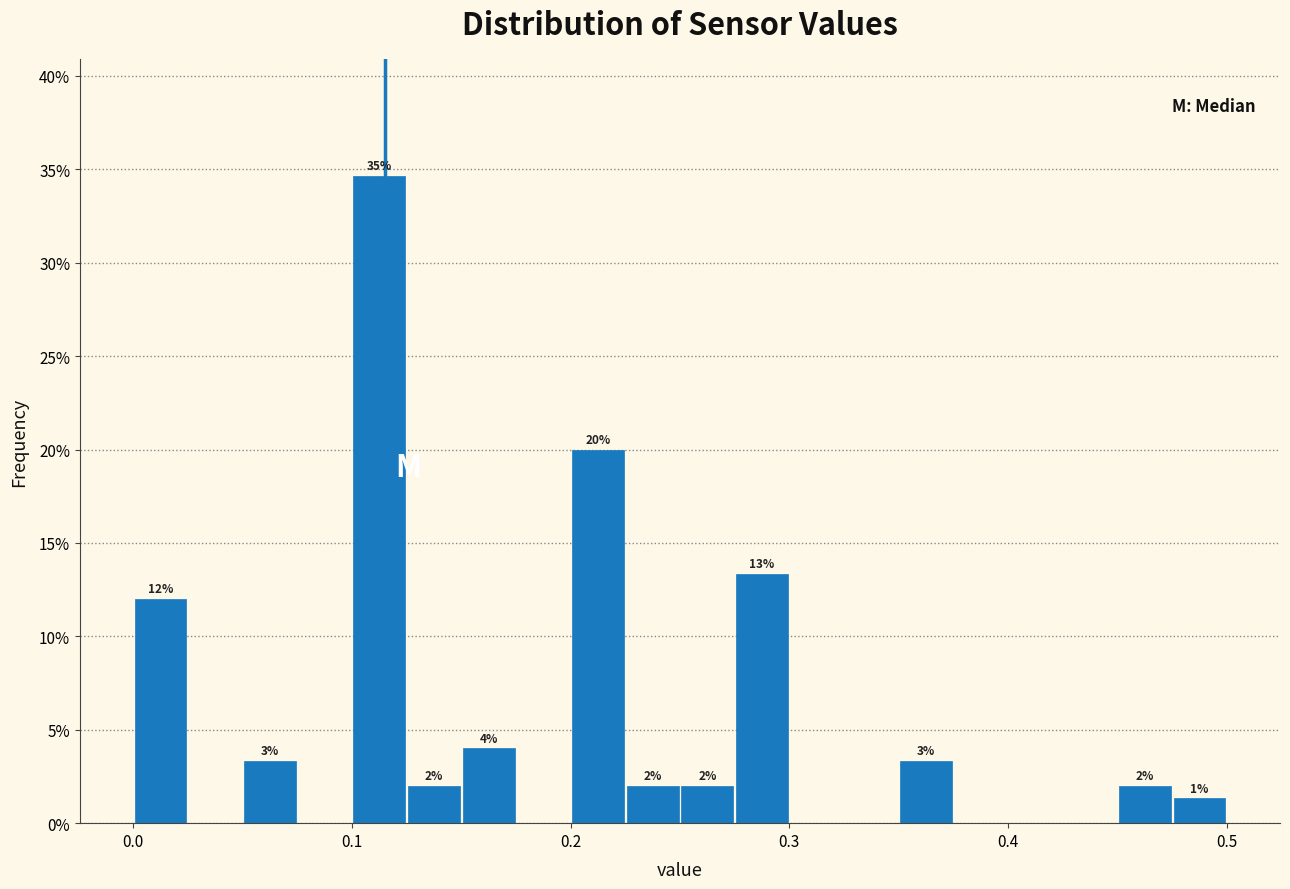

Read against the x-axis, roughly where is the centre of the tallest bar?

0.11